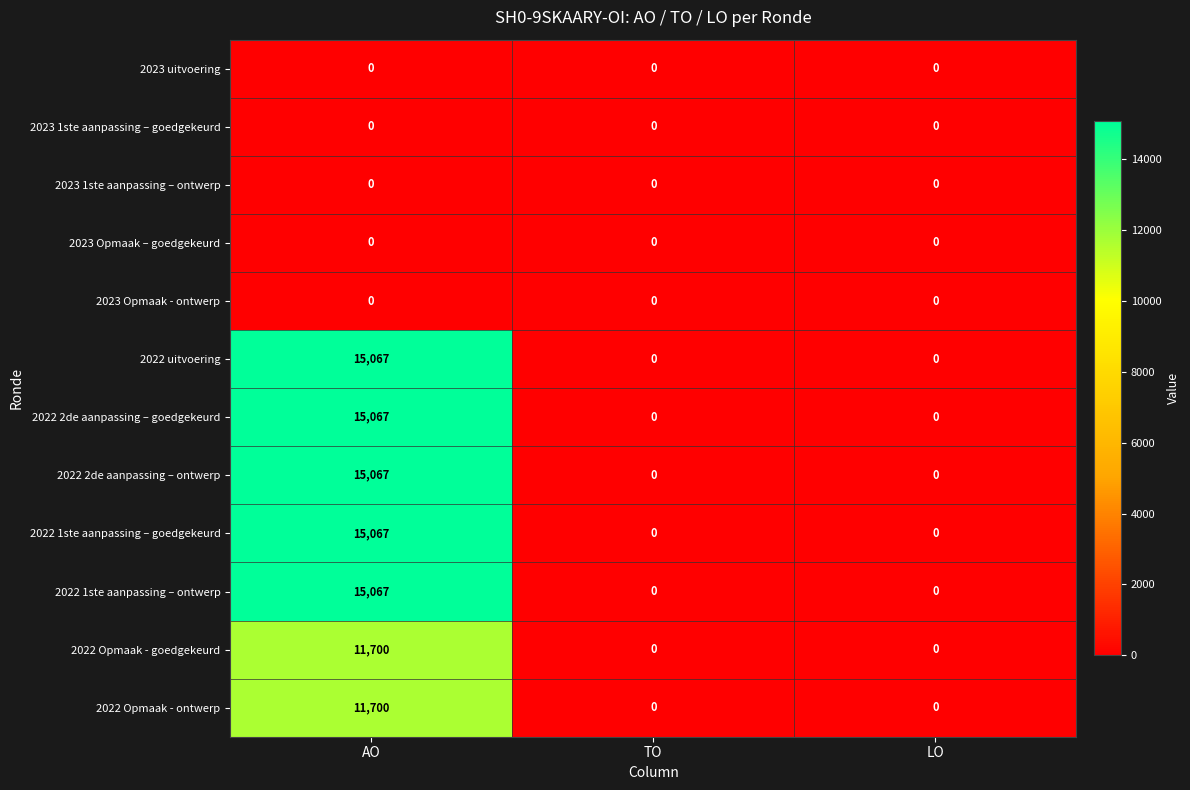

At which category is the sum across all series the highest?

AO